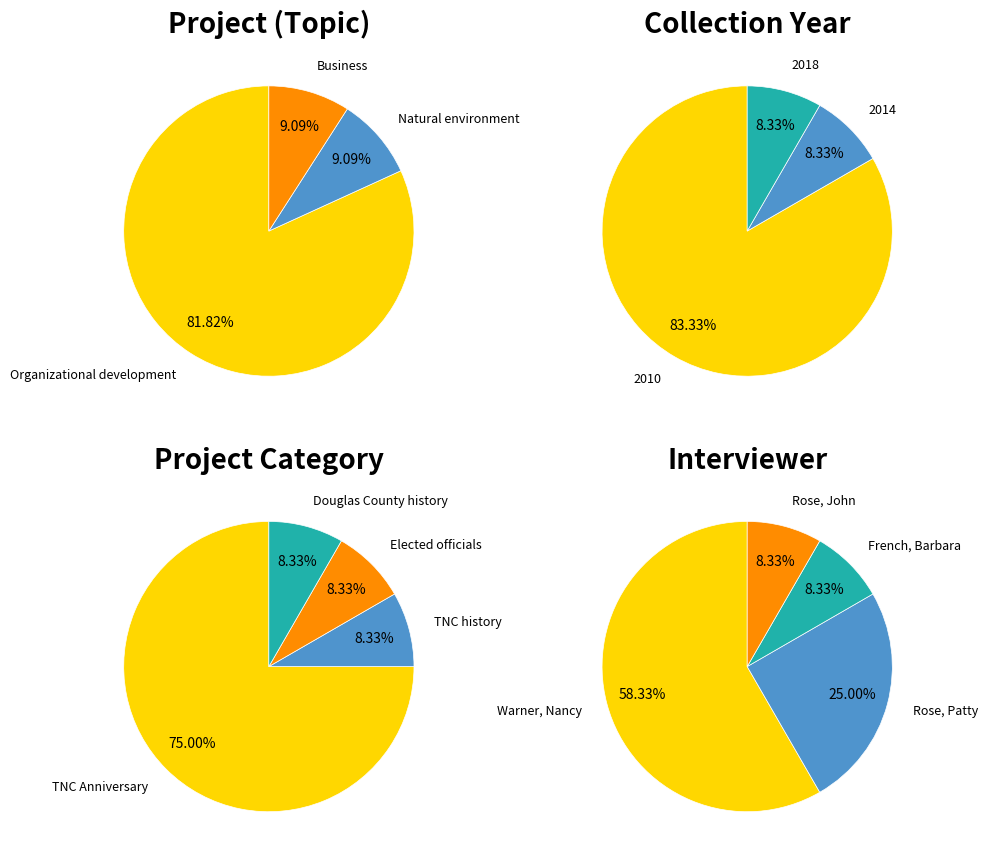

Is the sum of Elected officials and Douglas County history greater than half?

No